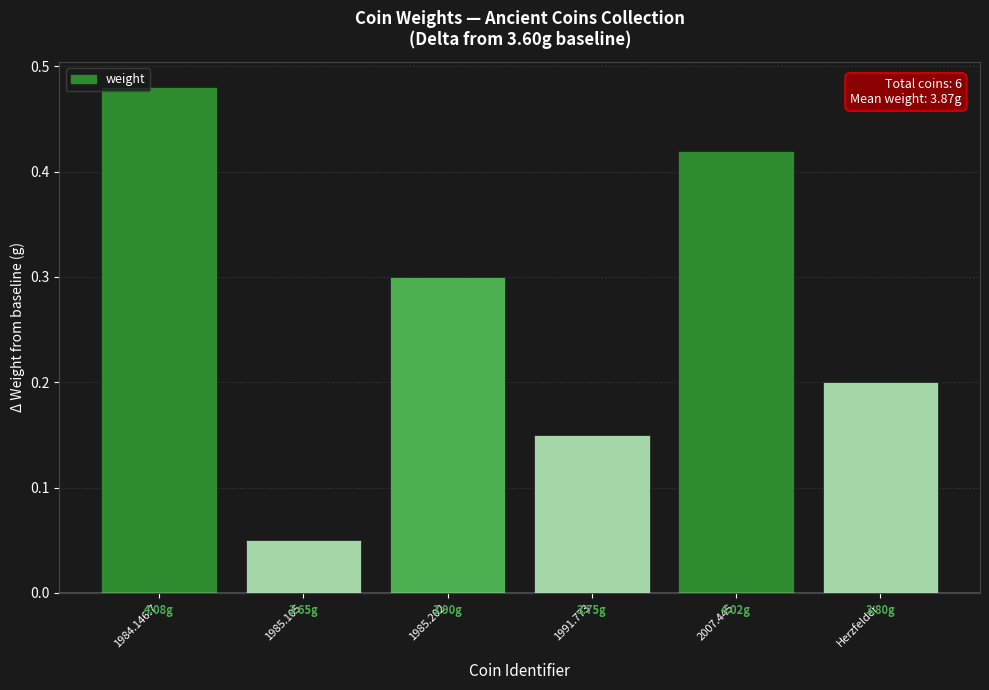

List the labels in order of value, largest first.

1984.146.7, 2007.445, 1985.202, Herzfelder, 1991.773, 1985.105